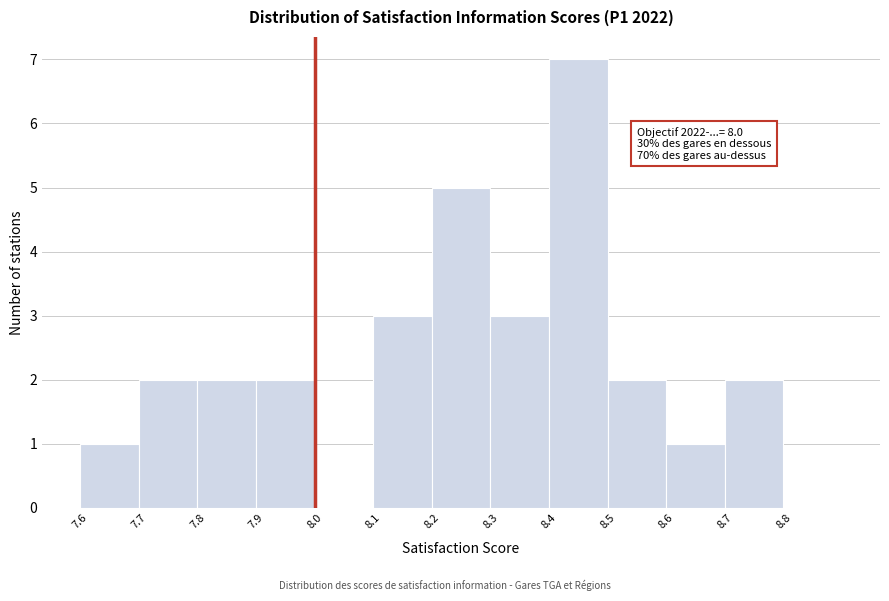

Which range on the x-axis has the tallest bar?

8.4 to 8.5